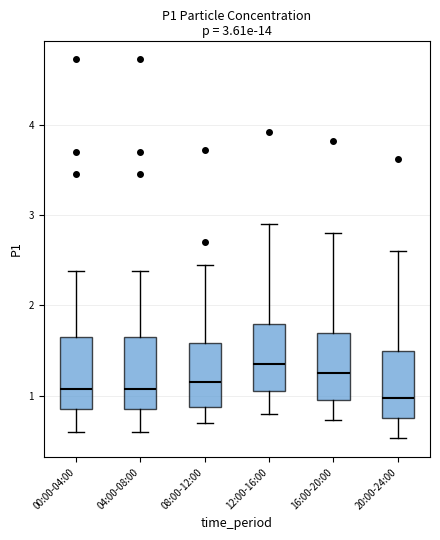

Which box's median line is the lowest?

20:00-24:00